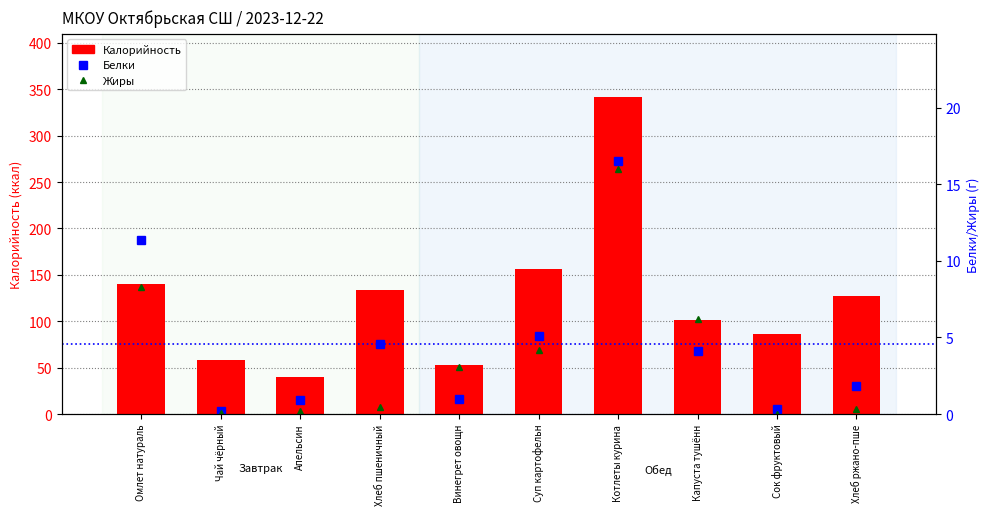

Does the chart contain stacked bars?

No